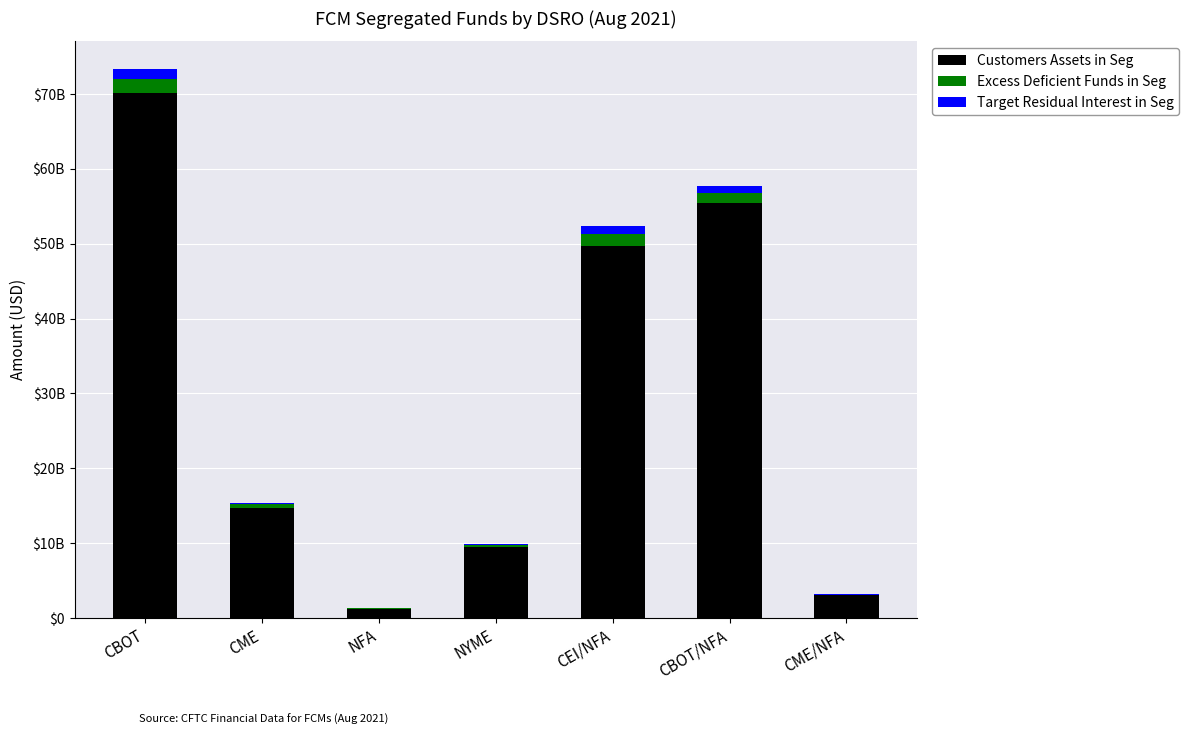

Does the chart contain stacked bars?

Yes